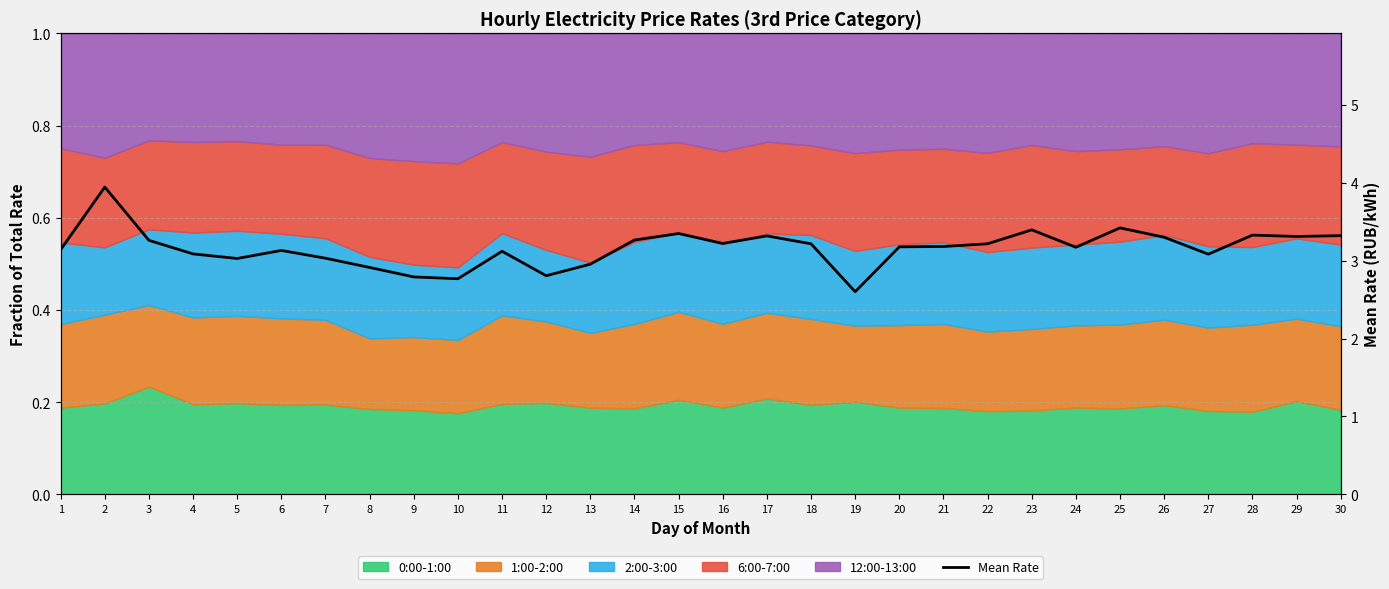

How many data points are less than 3?

6